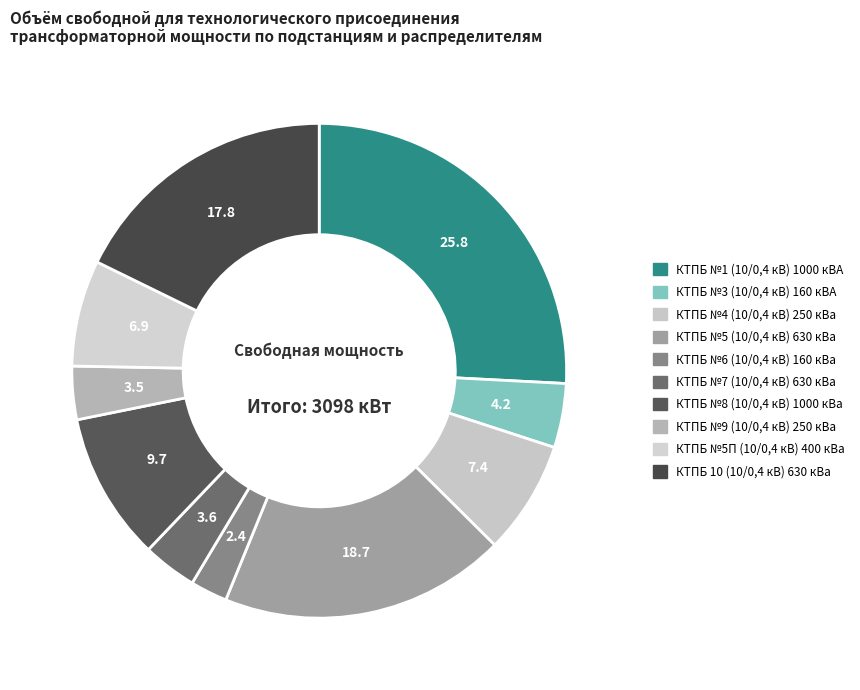

How many segments does this pie chart have?

10